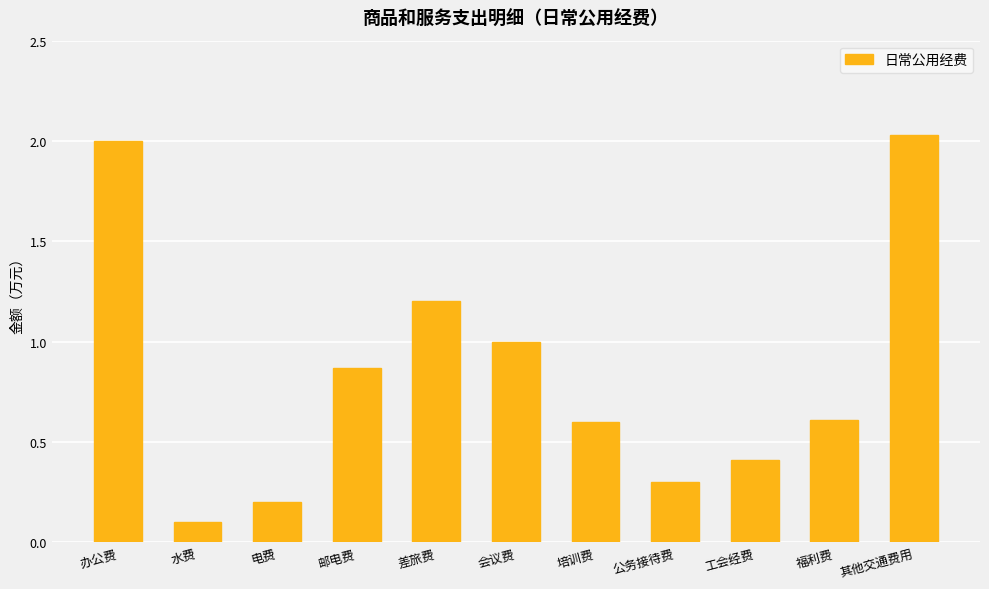

Is it true that the value at 电费 is 0.1?

False